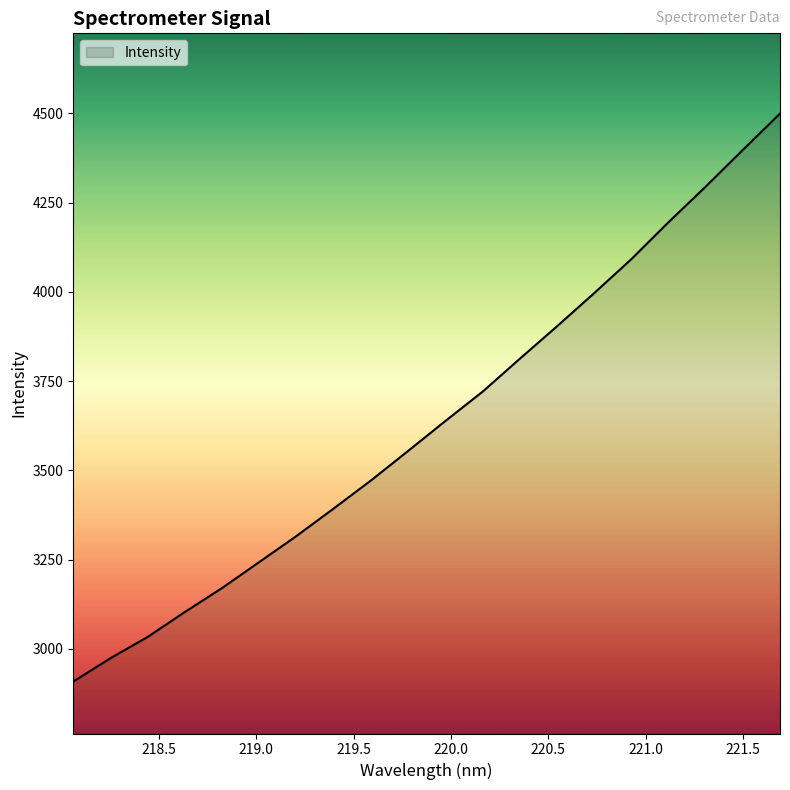

What is the smallest value displayed?

2907.9